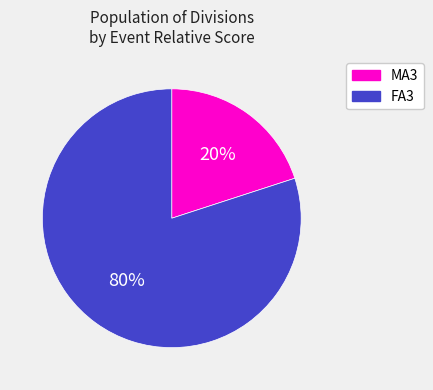

To the nearest percent, what is the difference between the largest and smallest slice percentages?

60%